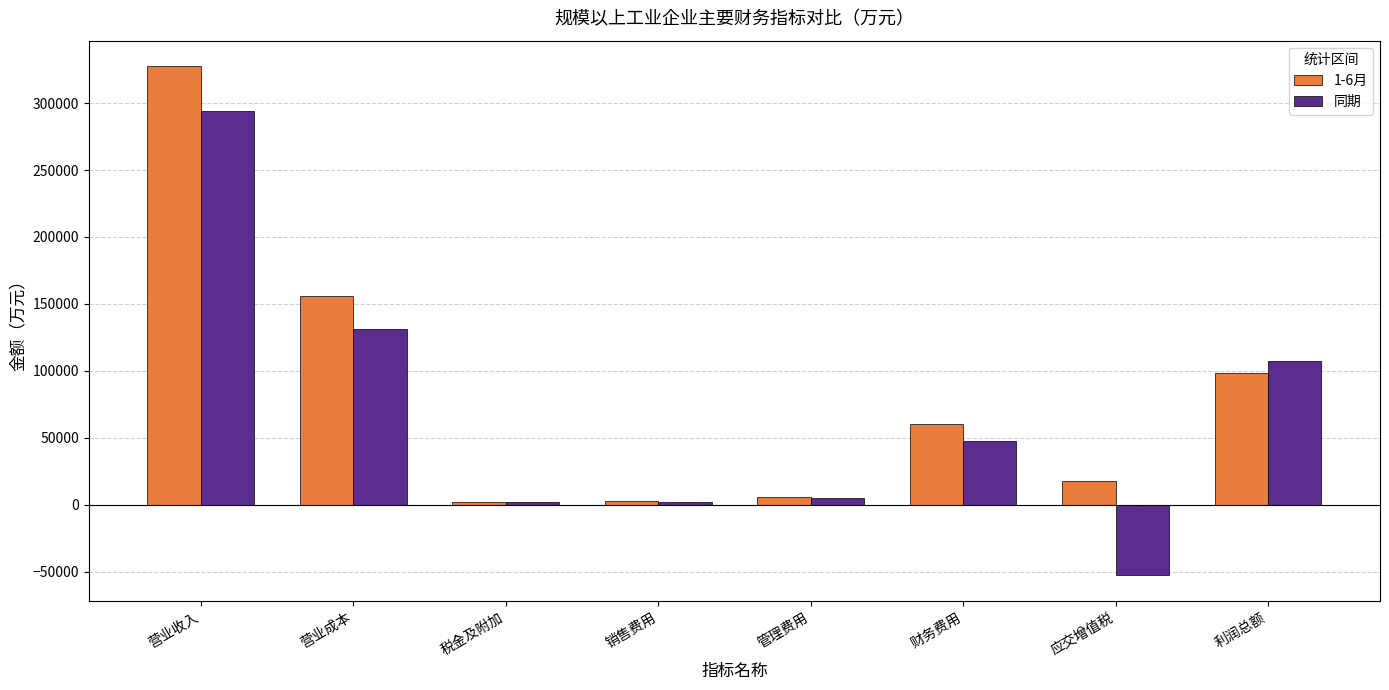

Which label corresponds to the largest value in the chart?

营业收入